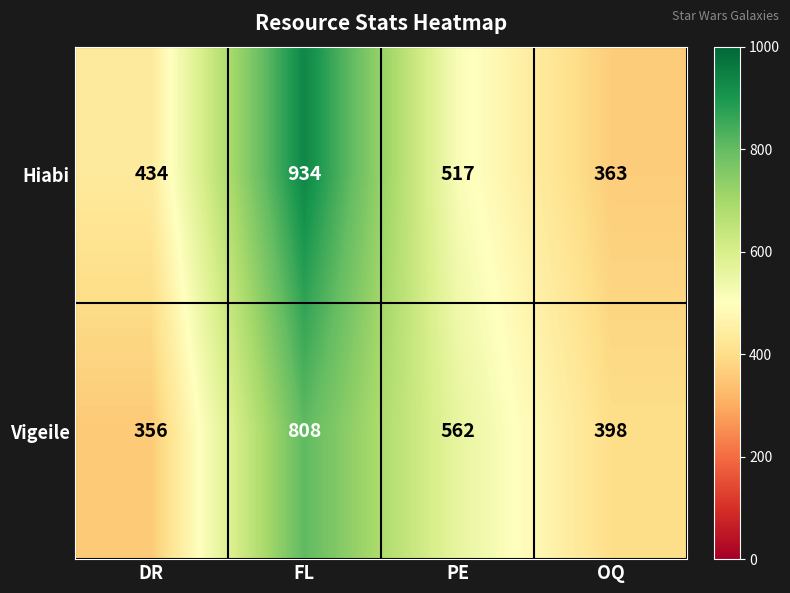

Reading left to right, list all the values displayed in this chart.

Hiabi: DR=434	FL=934	PE=517	OQ=363
Vigeile: DR=356	FL=808	PE=562	OQ=398